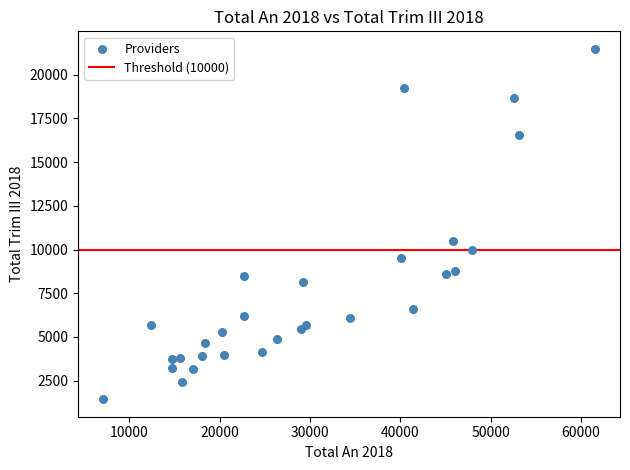

What is the range of Y values (max minus min)?

20040